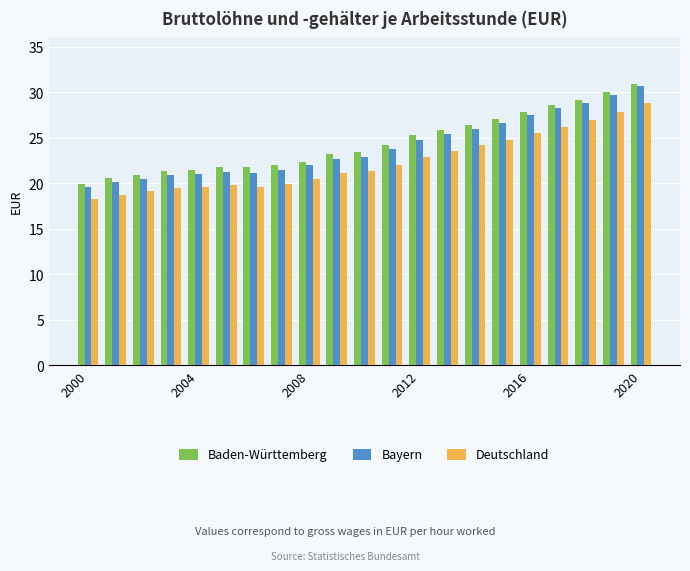

What is the maximum value for Baden-Württemberg?

30.8